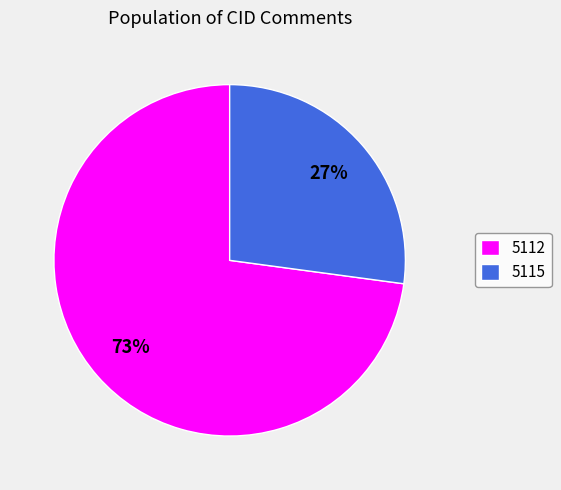

True or false: 5112 accounts for 73% of the total.

True